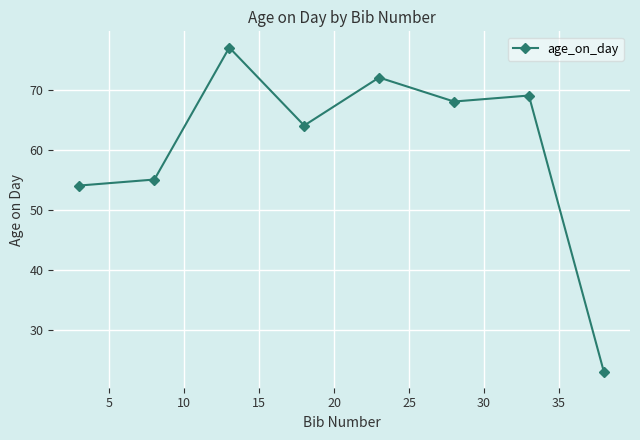

How many interior local peaks (higher than both neighbors) does the data have?

3